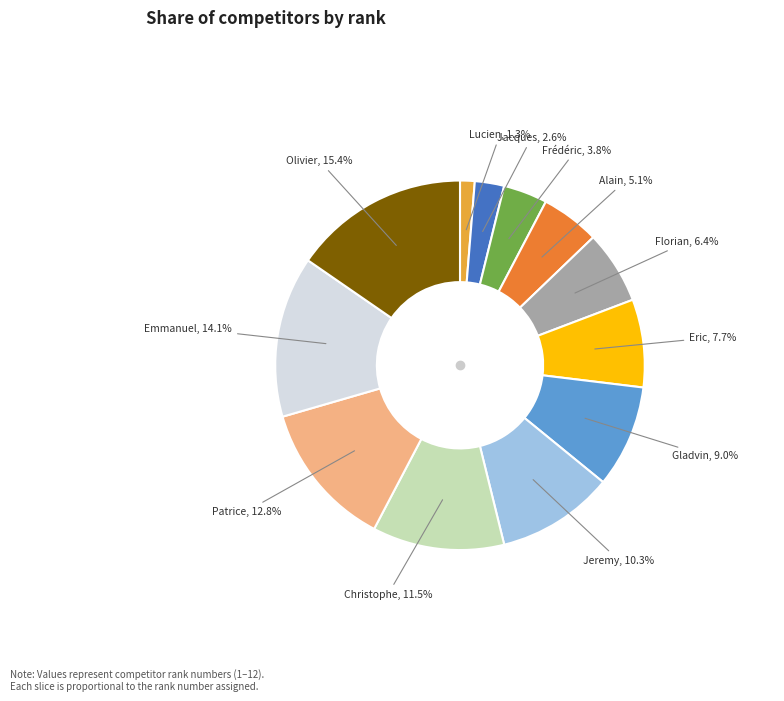

Is there a majority slice in this chart?

No